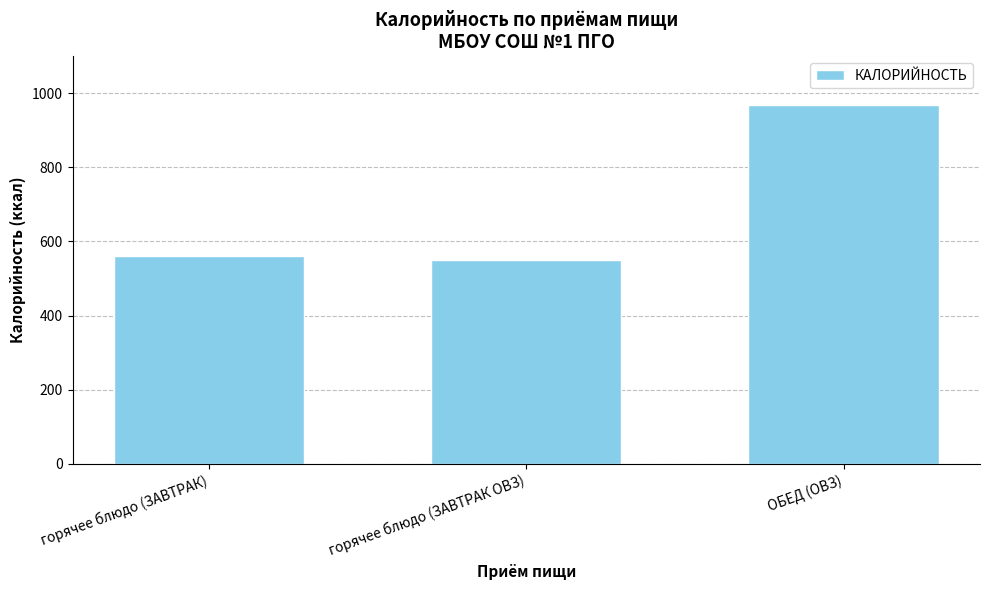

How many categories are shown in the chart?

3